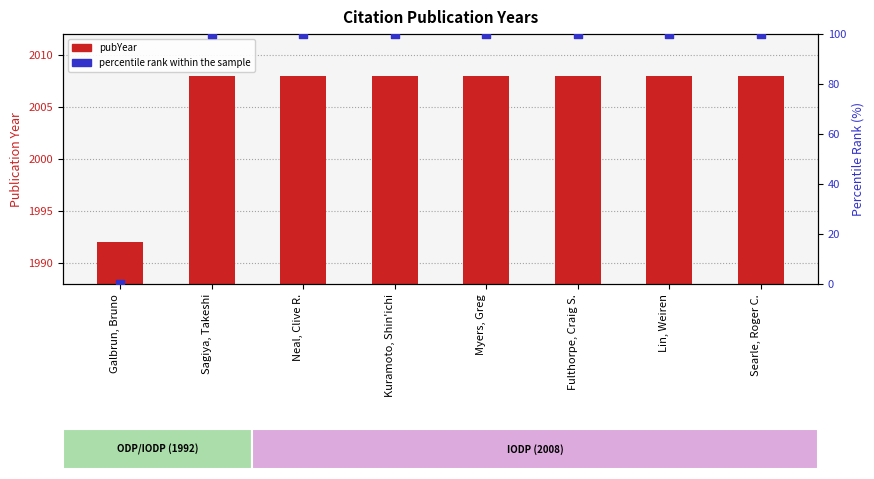

What are all the series names shown in the legend?

pubYear, percentile rank within the sample